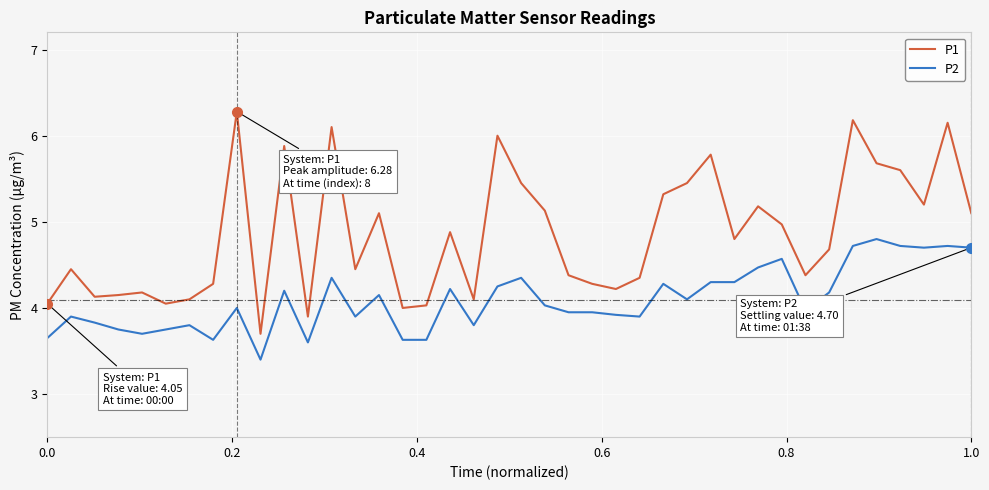

What is the maximum value shown in the chart?

6.3